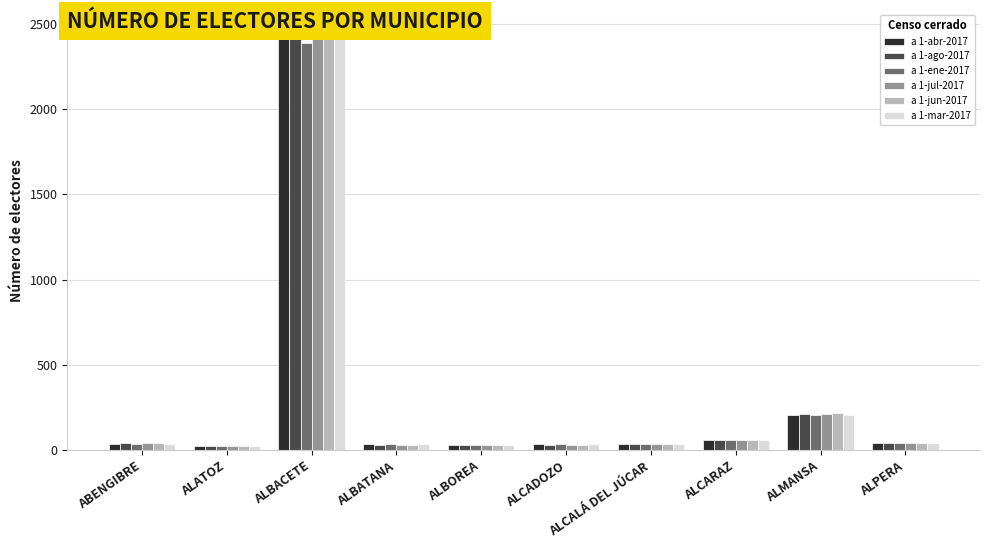

What is the sum of the a 1-jul-2017 values at ALBATANA and ABENGIBRE?

74